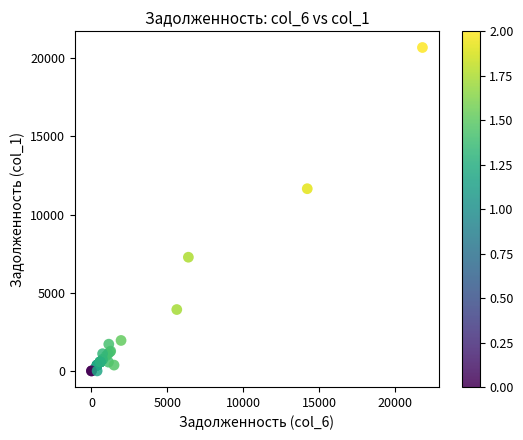

What Y value in the scatter plot is closest to 10339?

11649.1